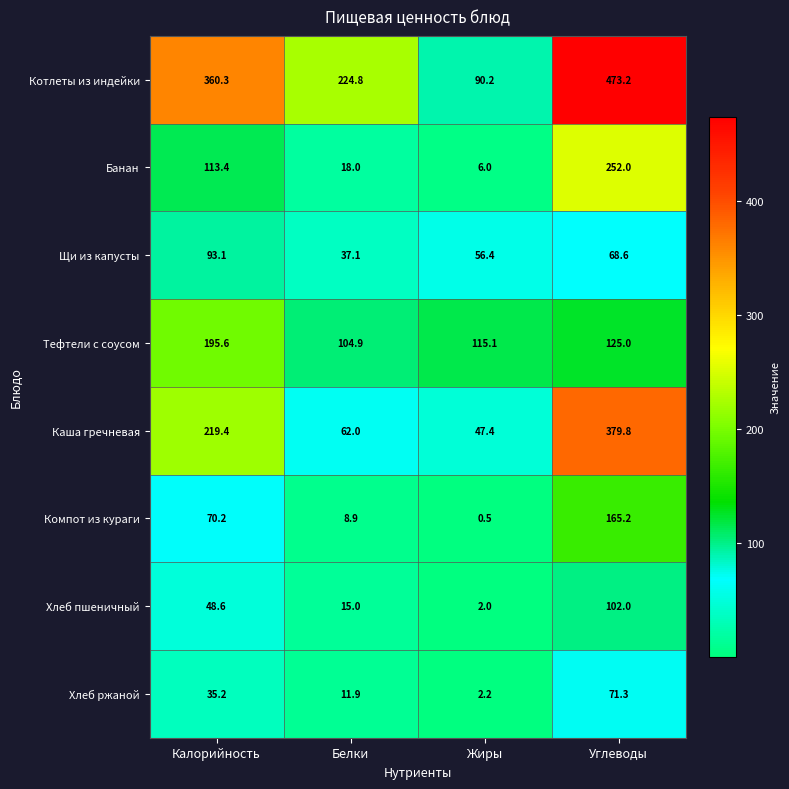

Rank the series at Калорийность from lowest to highest value.

Хлеб ржаной, Хлеб пшеничный, Компот из кураги, Щи из капусты, Банан, Тефтели с соусом, Каша гречневая, Котлеты из индейки